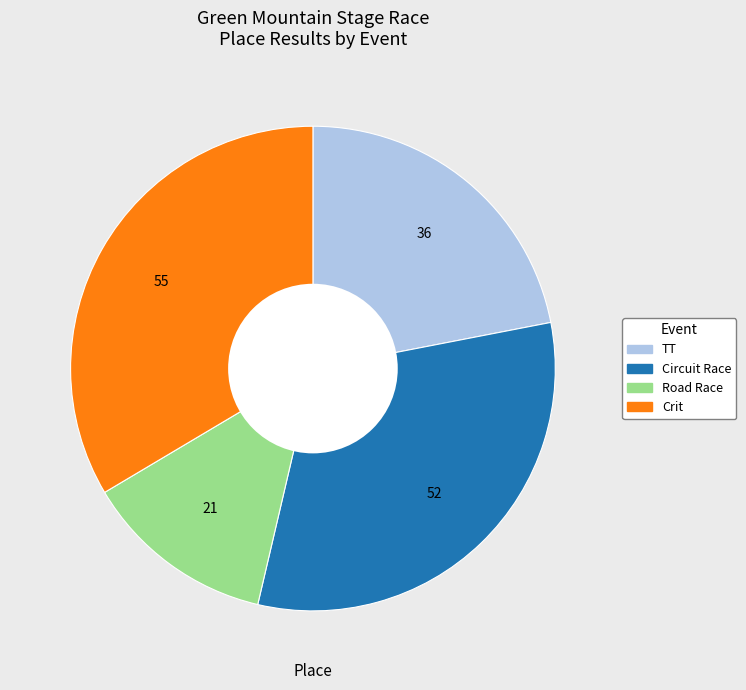

Does any single category account for the majority?

No